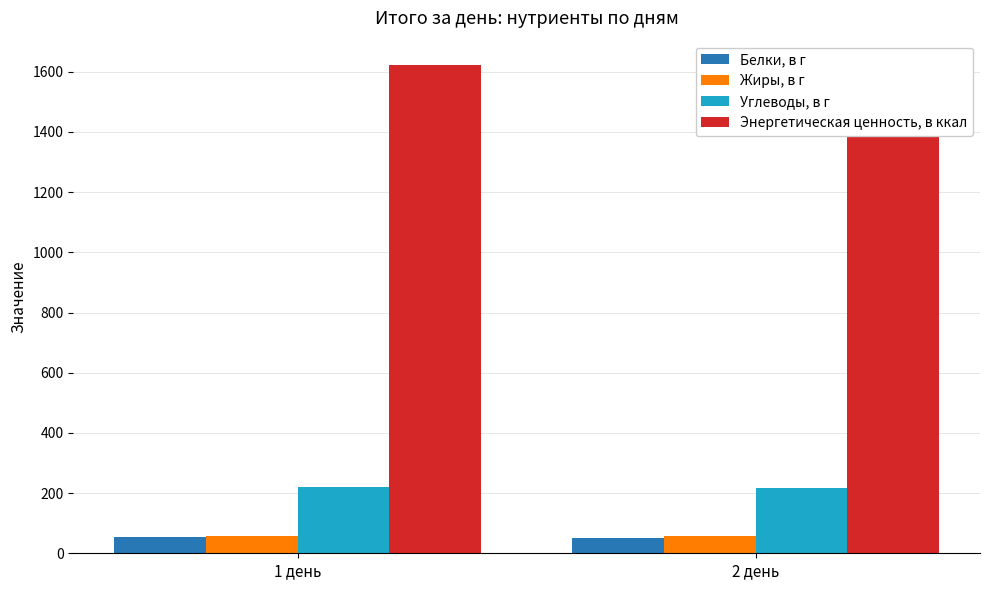

What is the difference between the Белки, в г values at 1 день and 2 день?

2.0